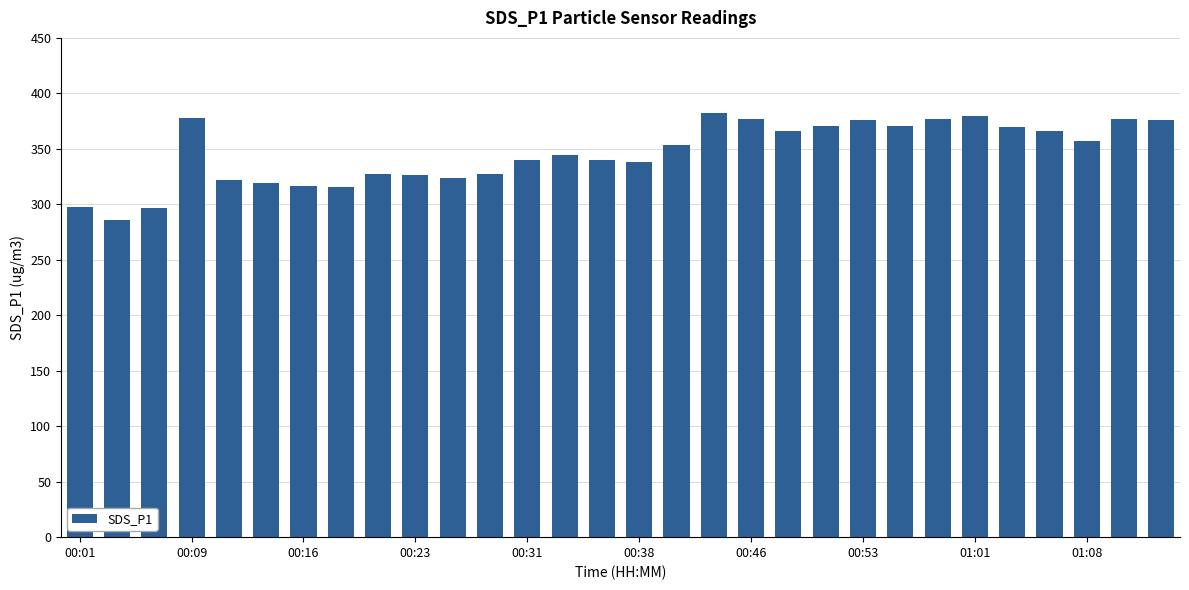

What is the smallest value displayed?

285.8